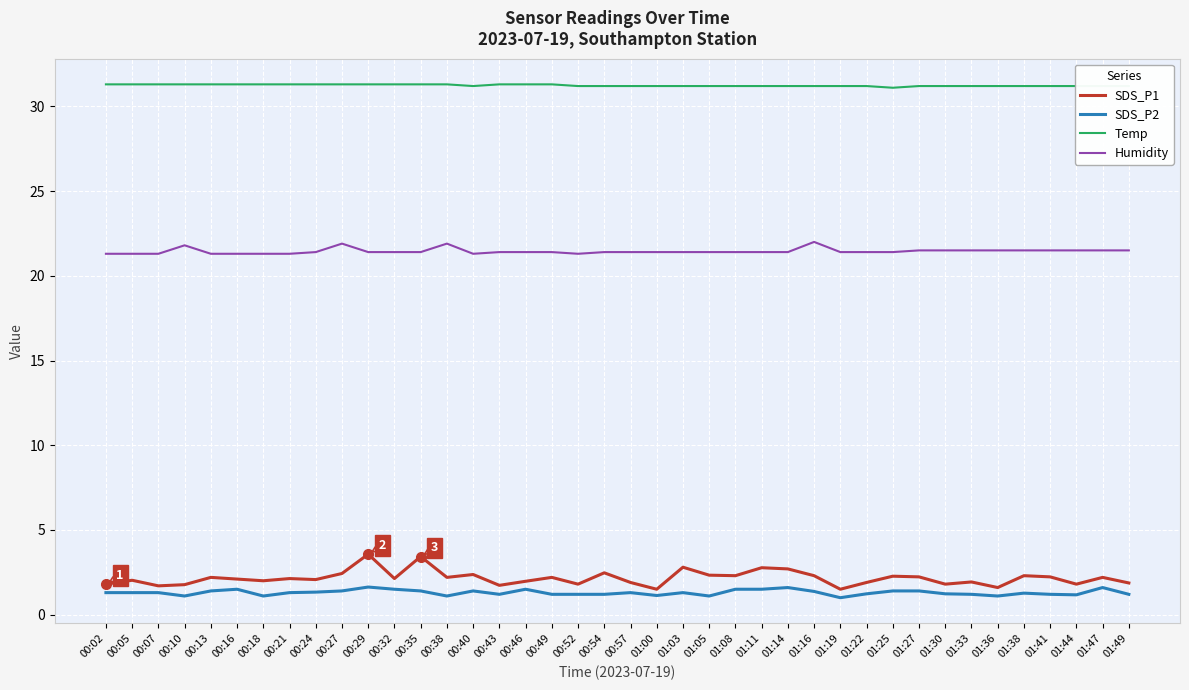

True or false: Humidity and SDS_P2 intersect in this chart.

False